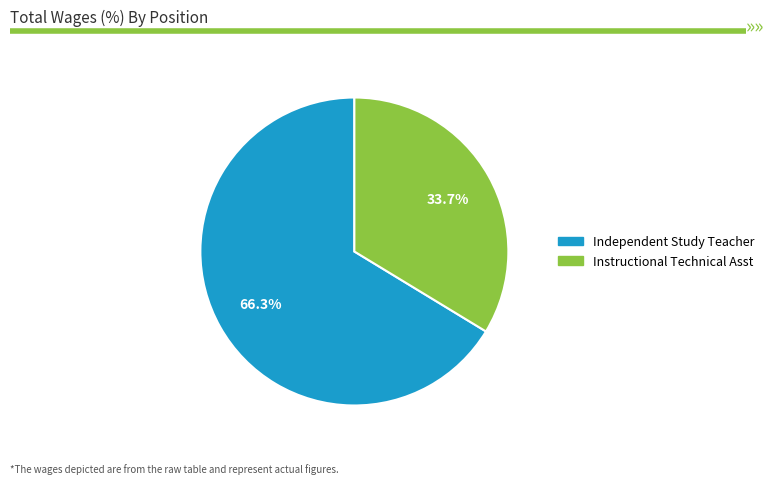

Is there a majority slice in this chart?

Yes